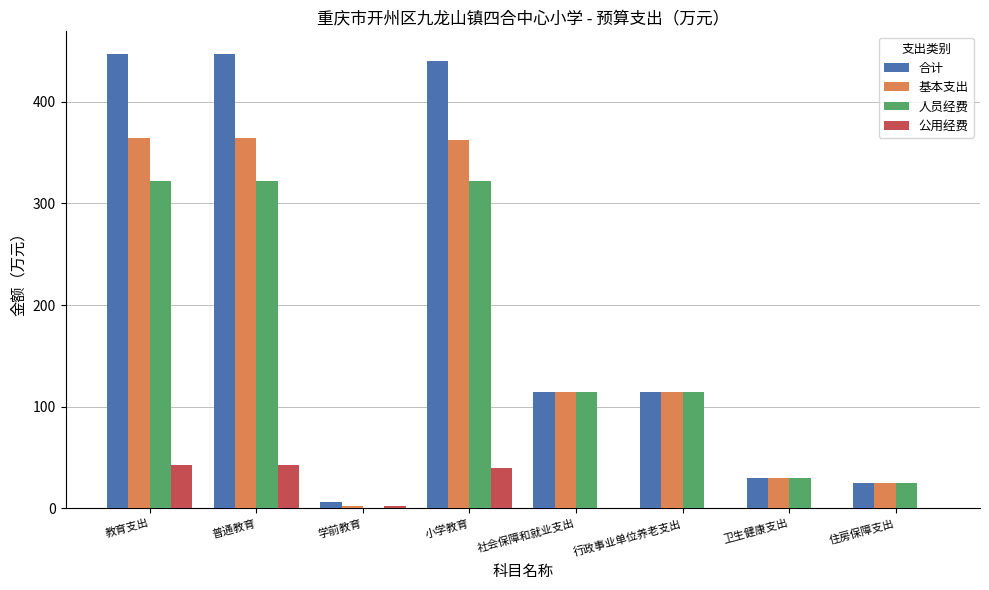

Reading left to right, what are all the values shown in this chart?

合计: 教育支出=446.9	普通教育=446.9	学前教育=6.6	小学教育=440.3	社会保障和就业支出=114.5	行政事业单位养老支出=114.5	卫生健康支出=29.8	住房保障支出=25.0
基本支出: 教育支出=364.7	普通教育=364.7	学前教育=2.8	小学教育=362.0	社会保障和就业支出=114.5	行政事业单位养老支出=114.5	卫生健康支出=29.8	住房保障支出=25.0
人员经费: 教育支出=321.8	普通教育=321.8	学前教育=0.0	小学教育=321.8	社会保障和就业支出=114.5	行政事业单位养老支出=114.5	卫生健康支出=29.8	住房保障支出=25.0
公用经费: 教育支出=42.9	普通教育=42.9	学前教育=2.8	小学教育=40.2	社会保障和就业支出=0.0	行政事业单位养老支出=0.0	卫生健康支出=0.0	住房保障支出=0.0